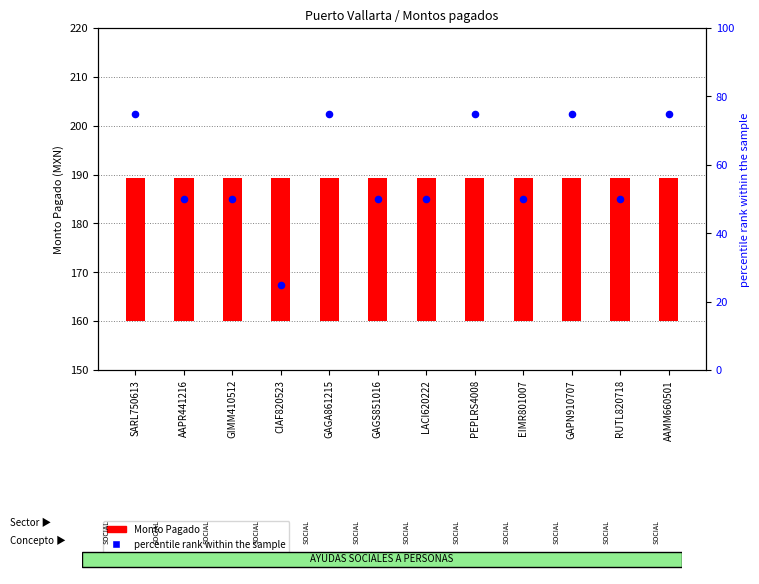

Which series reaches the minimum Y coordinate?

percentile rank within the sample